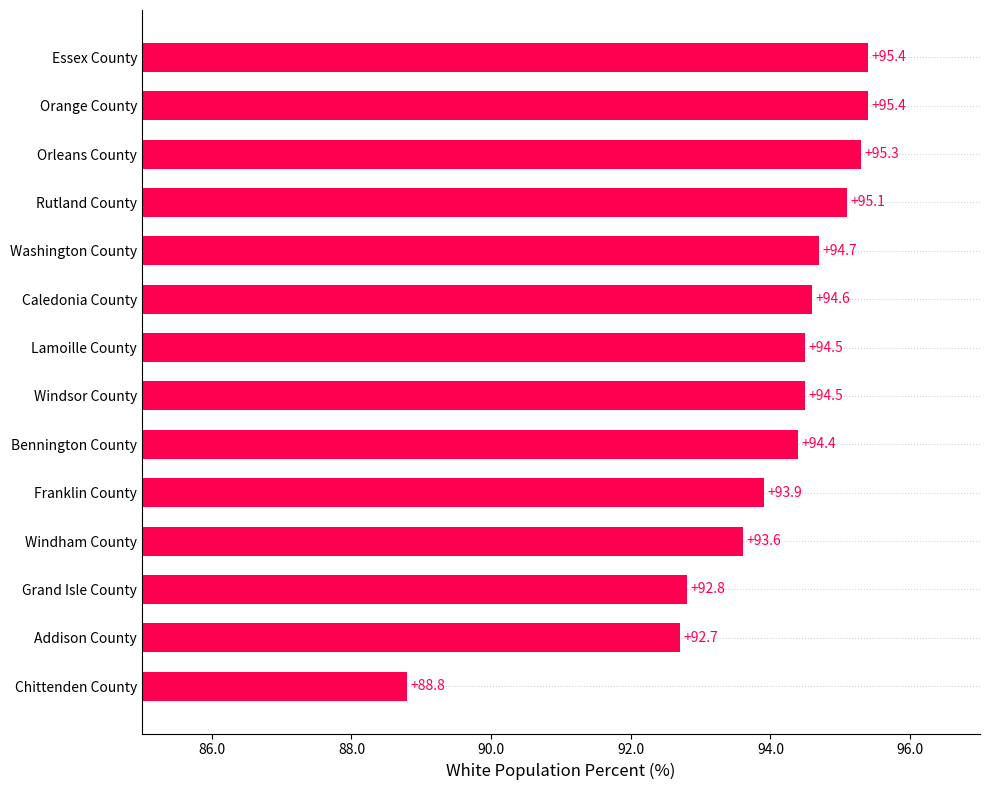

What is the greatest value displayed?

95.4